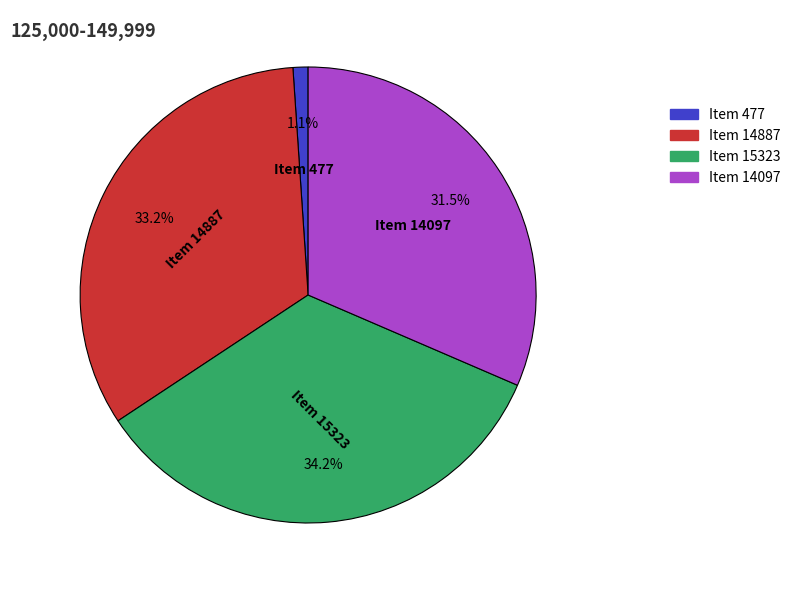

Count the number of slices in the pie.

4